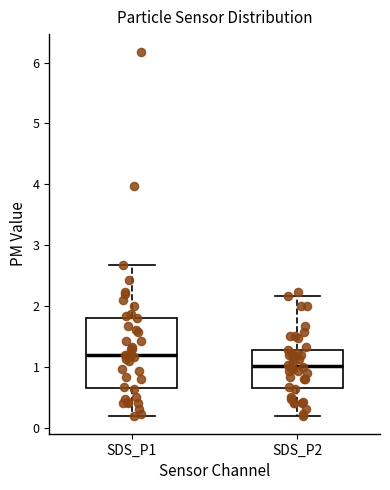

Where does the upper whisker of the box for SDS_P1 end on the y-axis? The values are not printed on the chart, so give them approximately, as read against the axis.

2.7